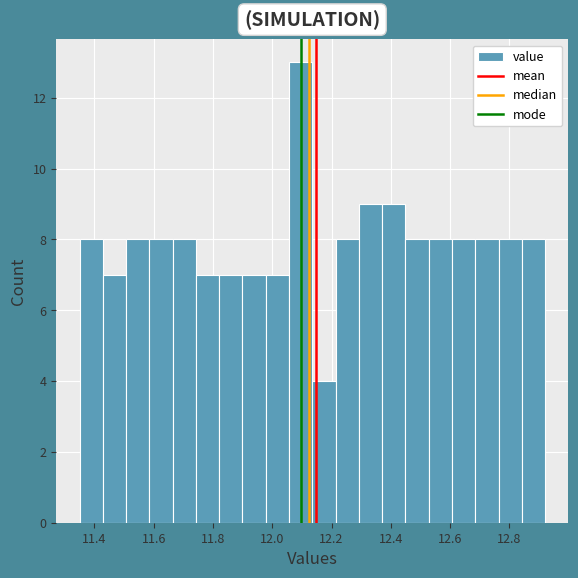

Read against the x-axis, roughly where is the centre of the tallest bar?

12.10